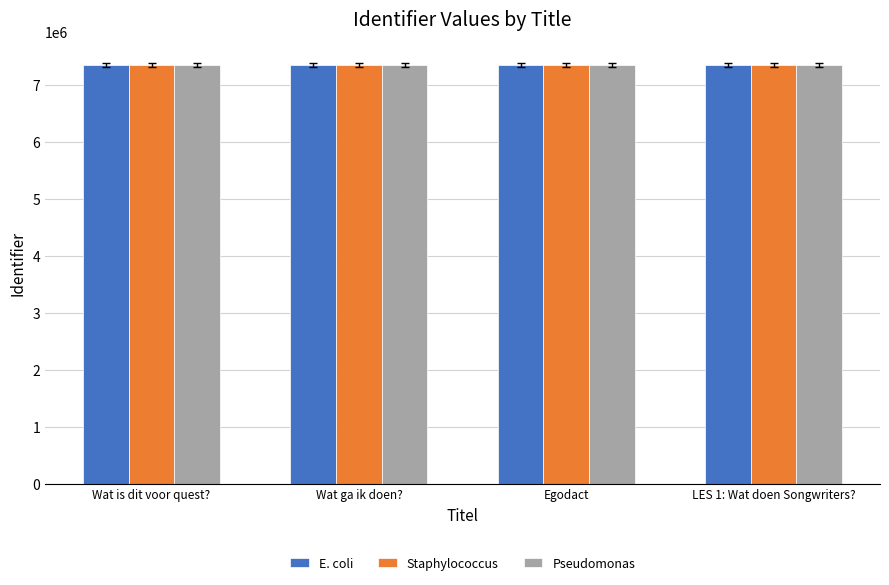

Read the Staphylococcus value at Wat ga ik doen?.

7343395